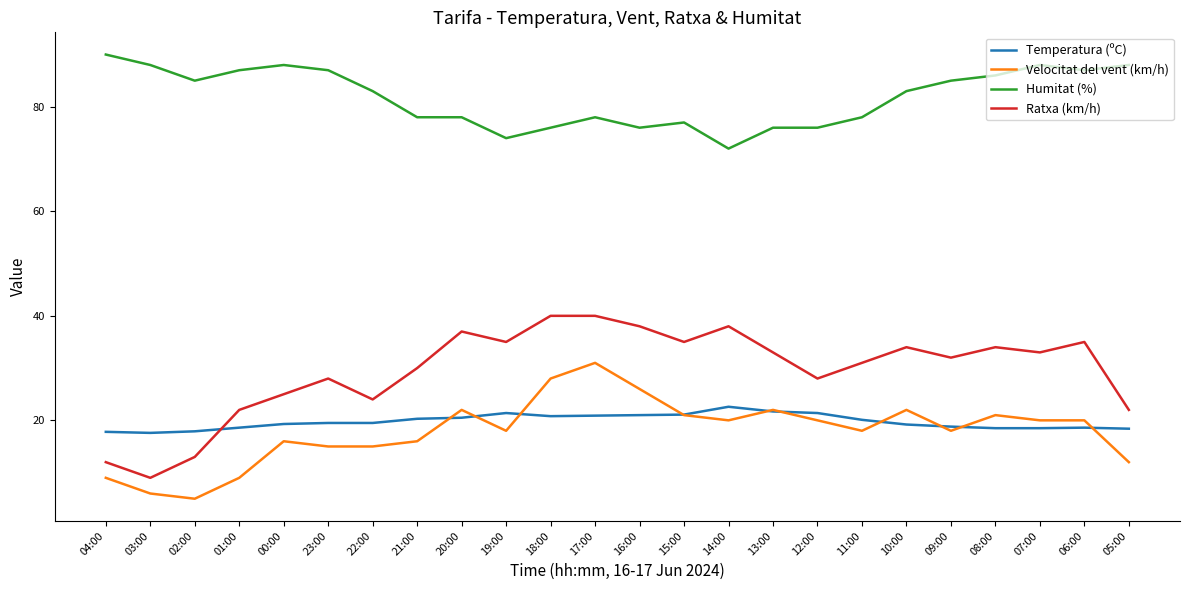

Does the chart have visible grid lines?

No